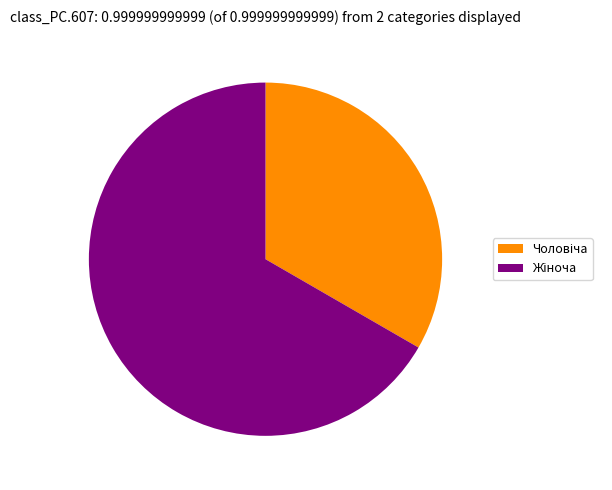

Is there any slice that represents more than half of the pie?

Yes